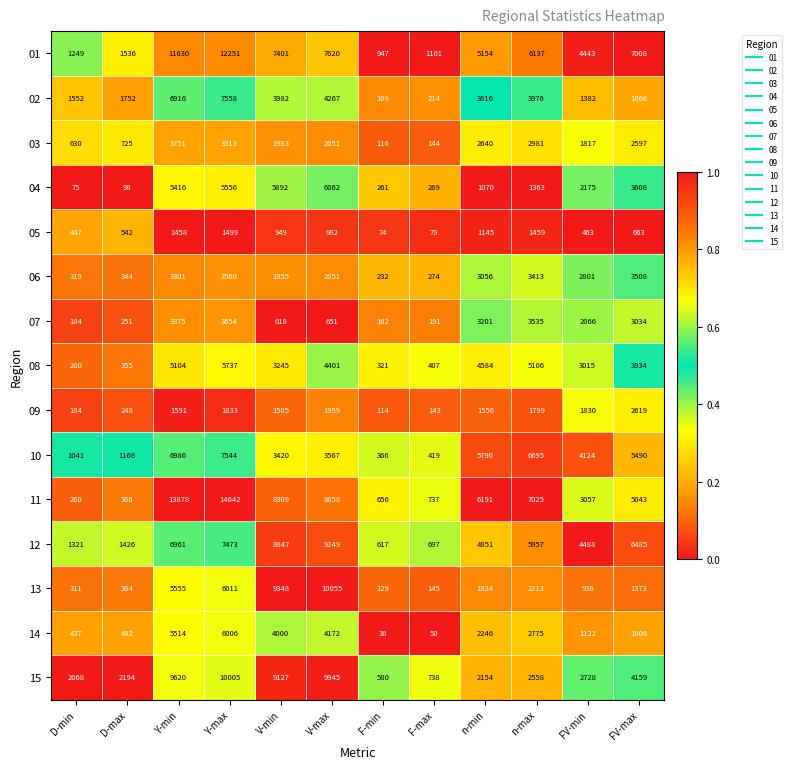

Which label corresponds to the largest value in the chart?

Y-max